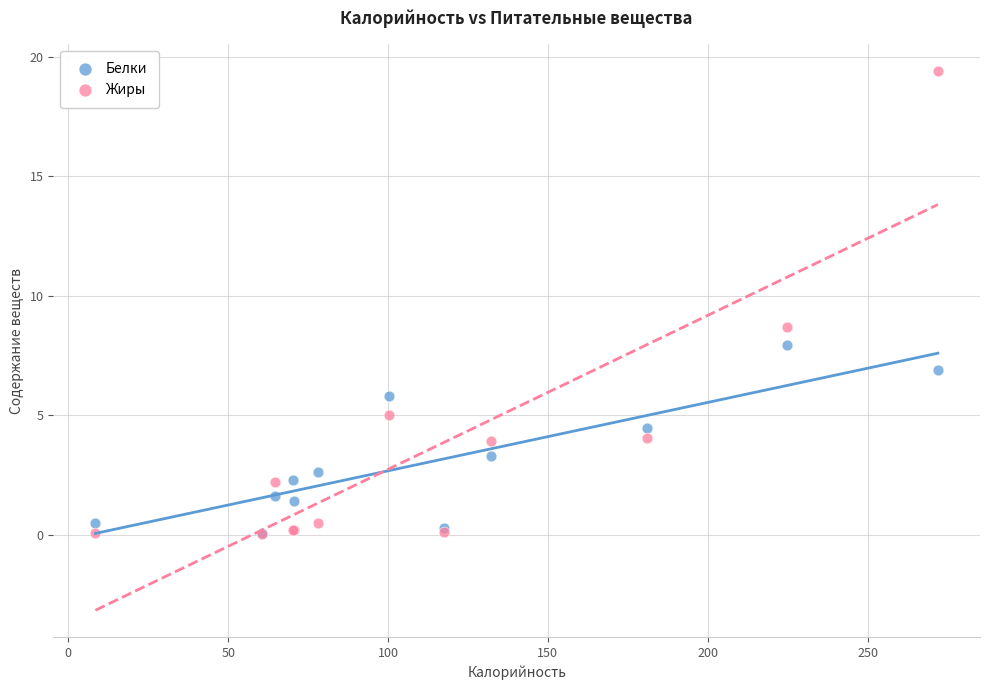

Across all series, what Y value is closest to 9?

8.7